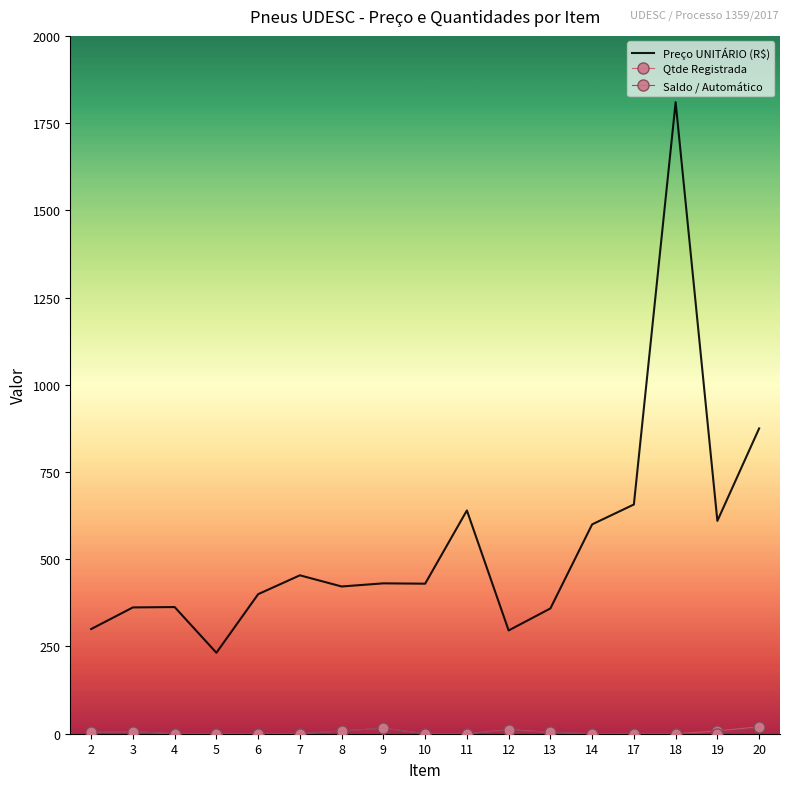

Which series has the largest total across all categories?

Preço UNITÁRIO (R$)